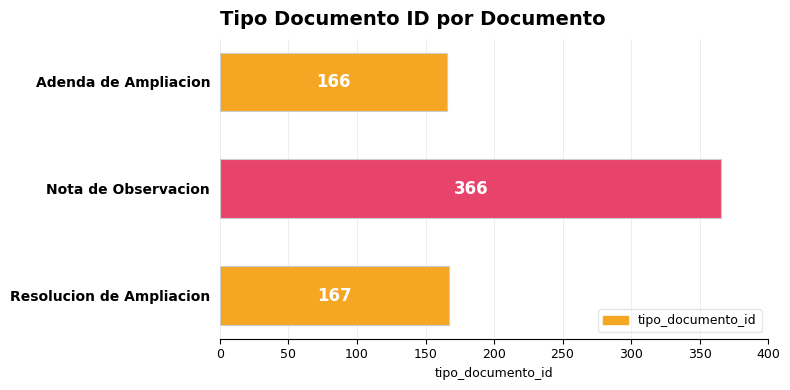

Count the number of categories in the chart.

3